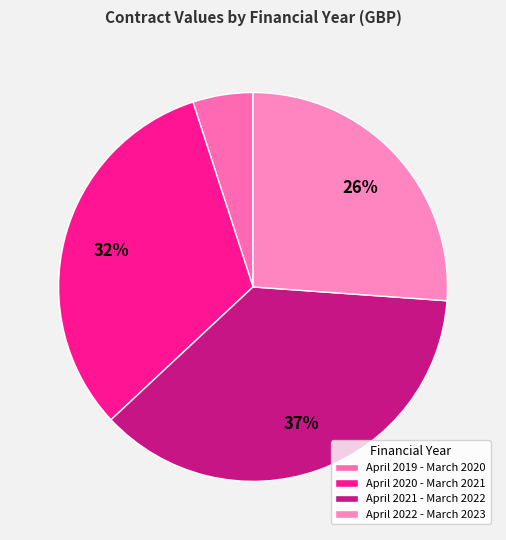

How many slices are in this pie chart?

4